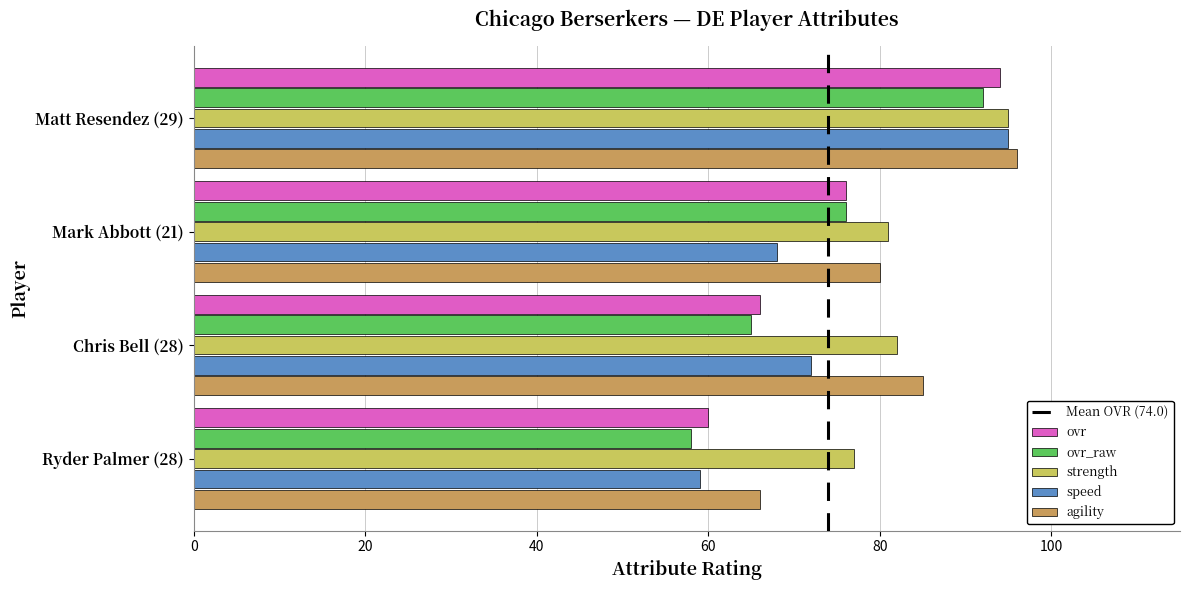

Which series has the largest range (max minus min)?

speed